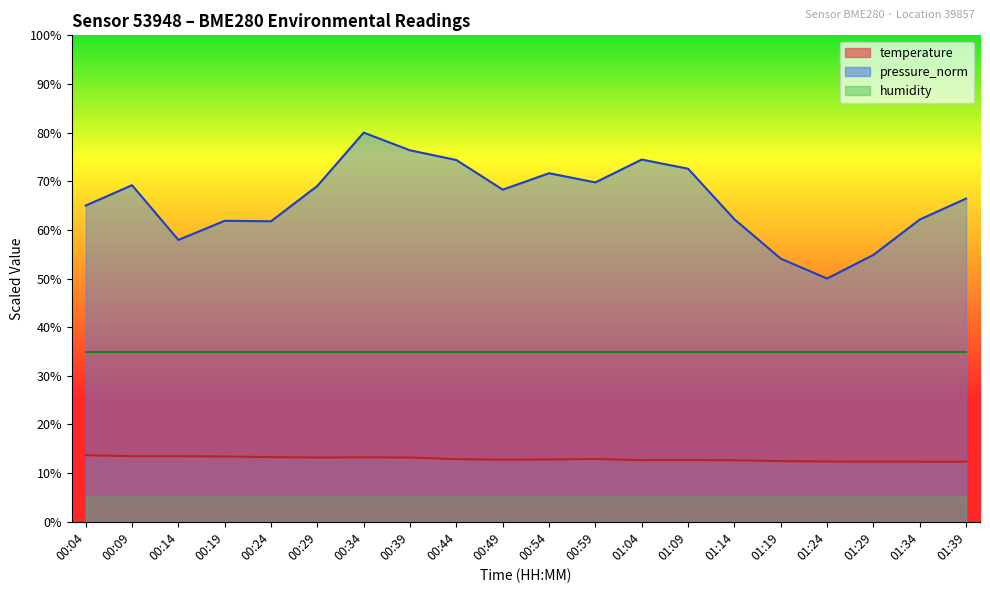

What is the sum of the pressure_norm values at 00:59 and 00:29?

138.8